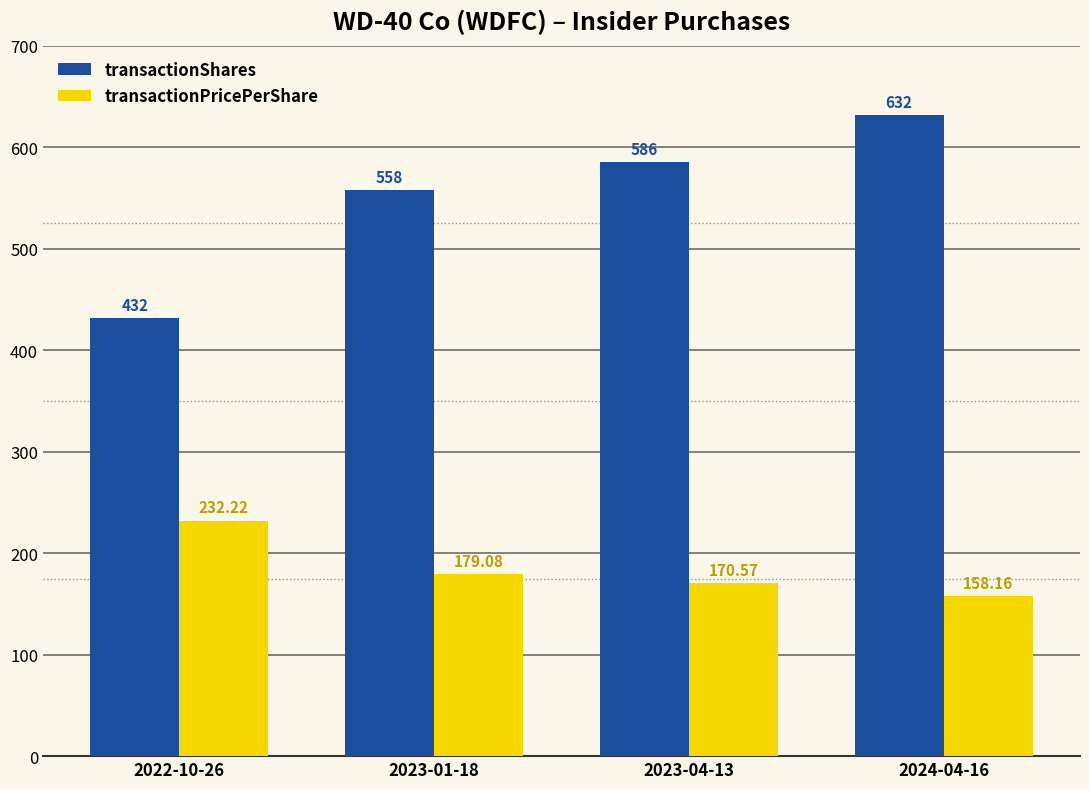

How many distinct data groups are displayed?

2